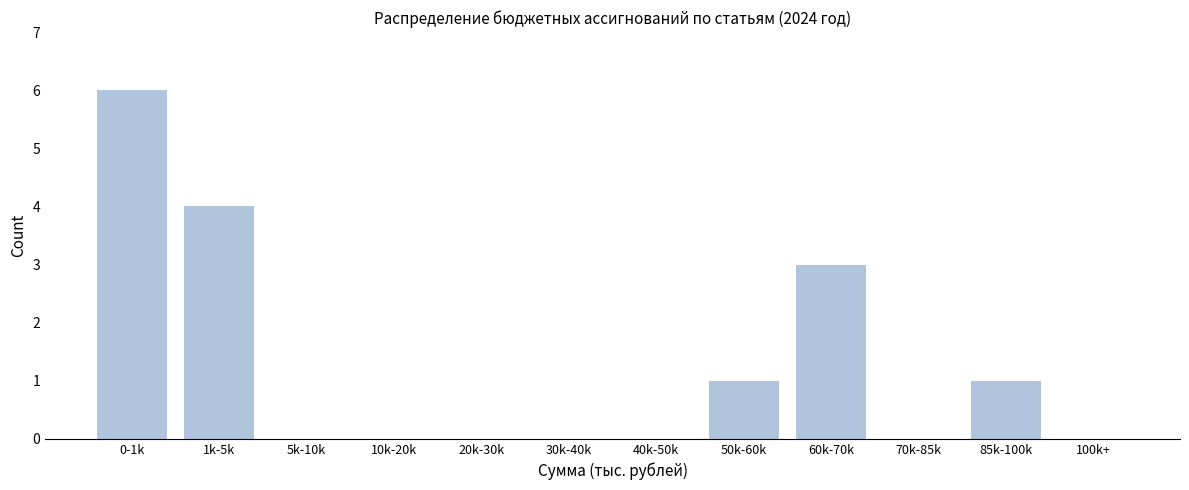

Reading left to right, list all the values displayed in this chart.

0-1k=6	1k-5k=4	5k-10k=0	10k-20k=0	20k-30k=0	30k-40k=0	40k-50k=0	50k-60k=1	60k-70k=3	70k-85k=0	85k-100k=1	100k+=0